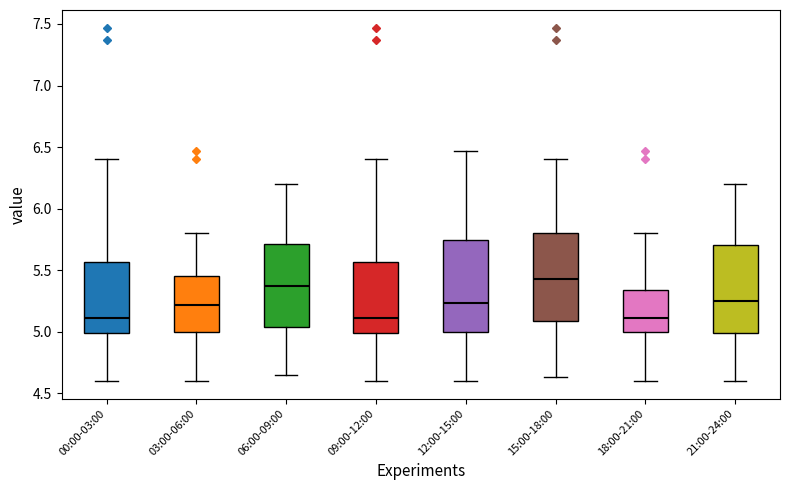

Where does the upper whisker of the box for 00:00-03:00 end on the y-axis? The values are not printed on the chart, so give them approximately, as read against the axis.

6.40